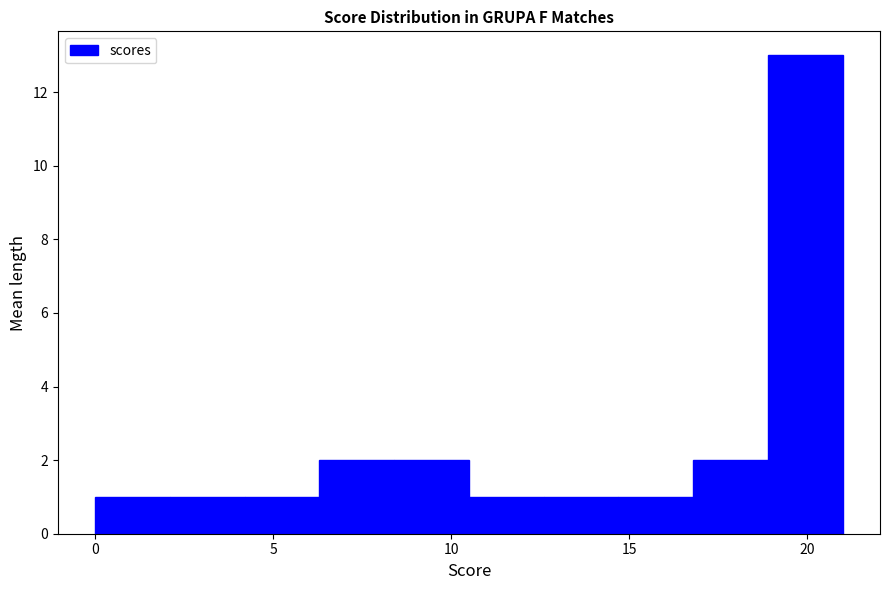

Reading left to right, transcribe this chart: for each bar, give the range it covers on the x-axis and its height. Neither the bar edges nor the heights are printed on the chart, so give them approximately, as read against the axes.

0.0 to 2.1: 1
2.1 to 4.2: 1
4.2 to 6.3: 1
6.3 to 8.4: 2
8.4 to 10.5: 2
10.5 to 12.6: 1
12.6 to 14.7: 1
14.7 to 16.8: 1
16.8 to 18.9: 2
18.9 to 21.0: 13